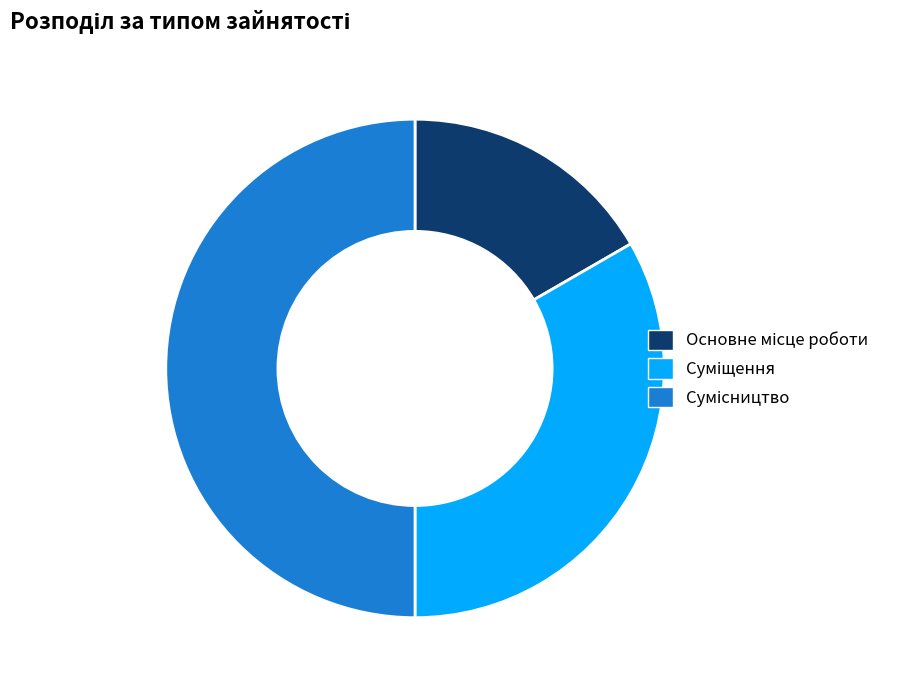

Do Основне місце роботи and Сумісництво together represent more than half of the pie?

Yes